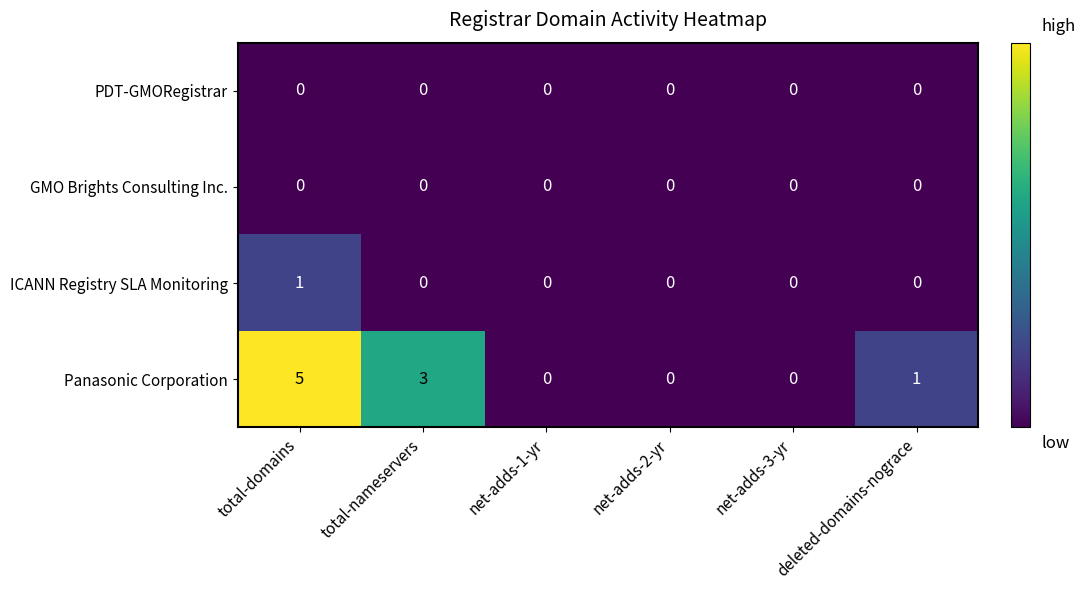

Is it true that ICANN Registry SLA Monitoring equals 0 at net-adds-2-yr?

True